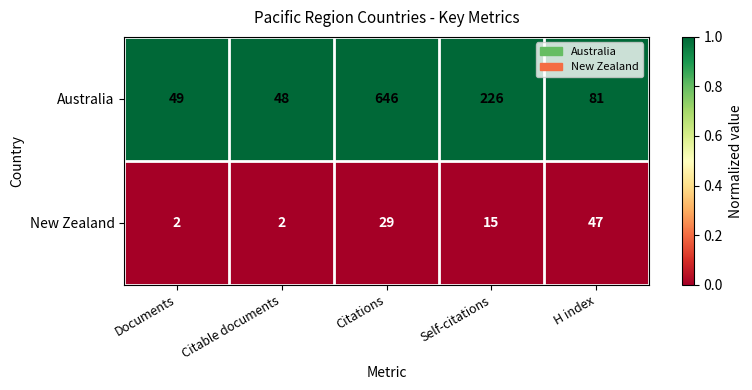

What is the difference between the highest and lowest values at Citable documents?

46